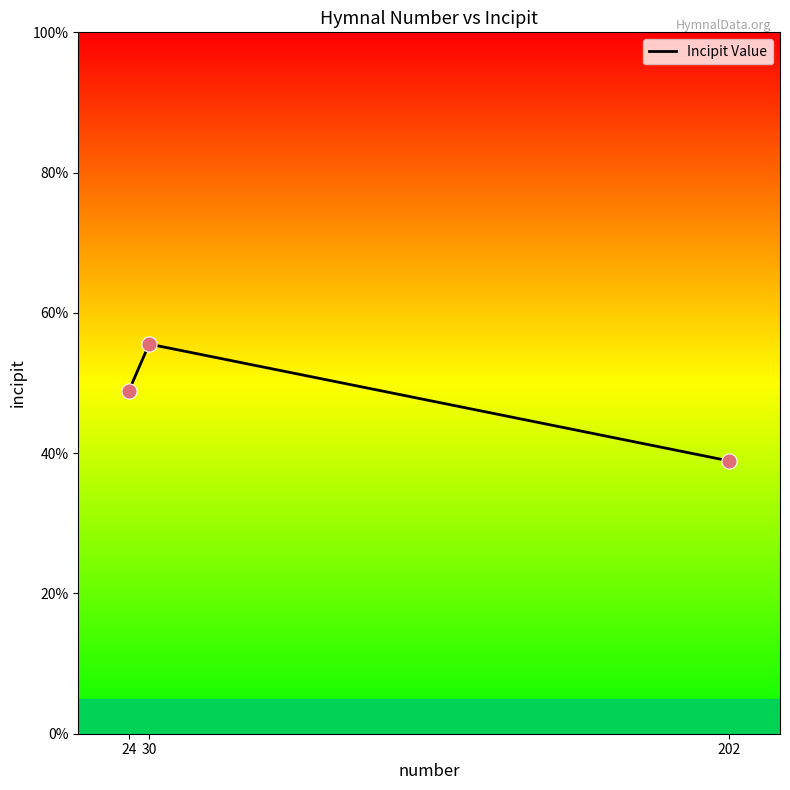

What is the change in value from 24 to 202?

-10.0